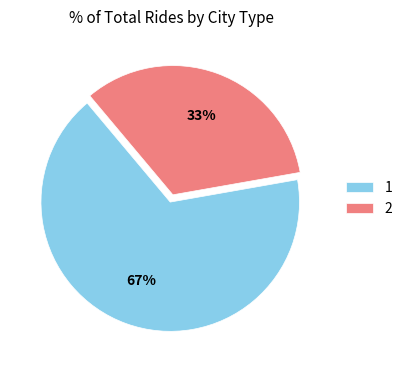

Count the number of slices in the pie.

2